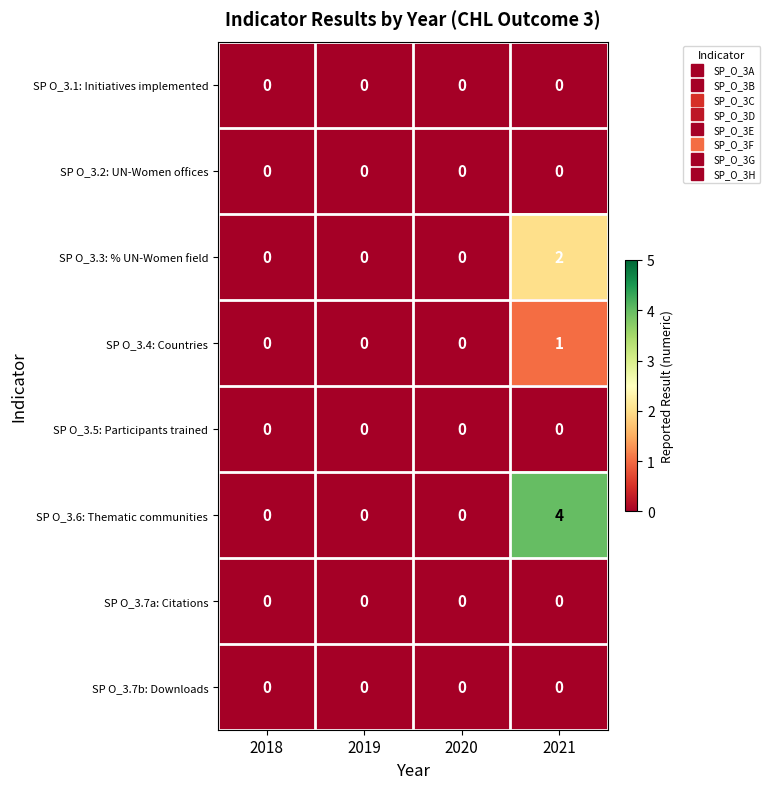

At which category is the sum across all series the highest?

2021